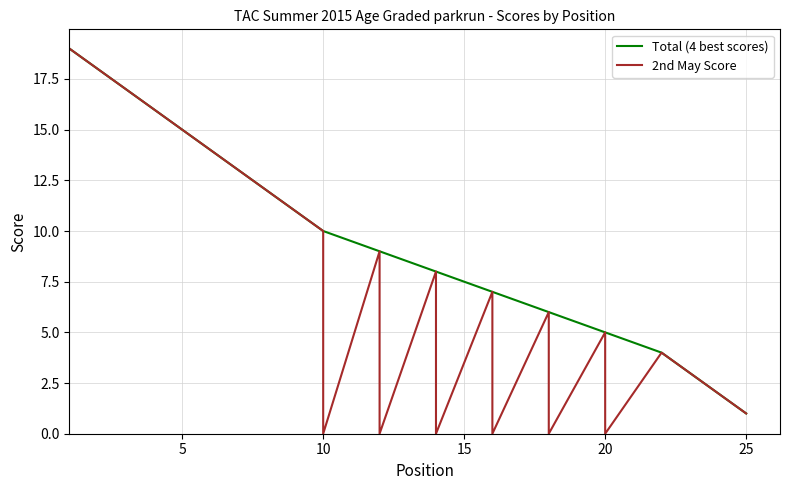

True or false: Total (4 best scores) and 2nd May Score intersect in this chart.

False